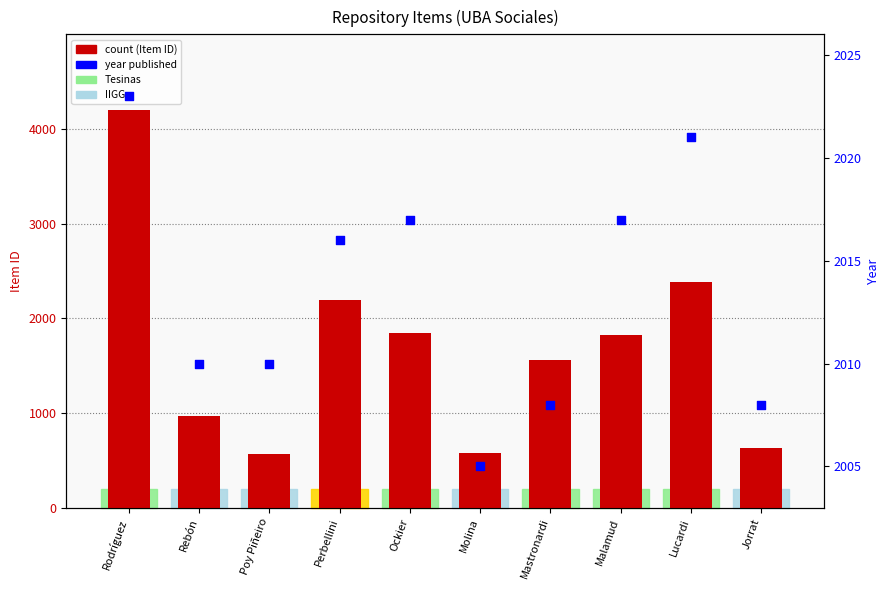

Which series contains the highest Y value?

count